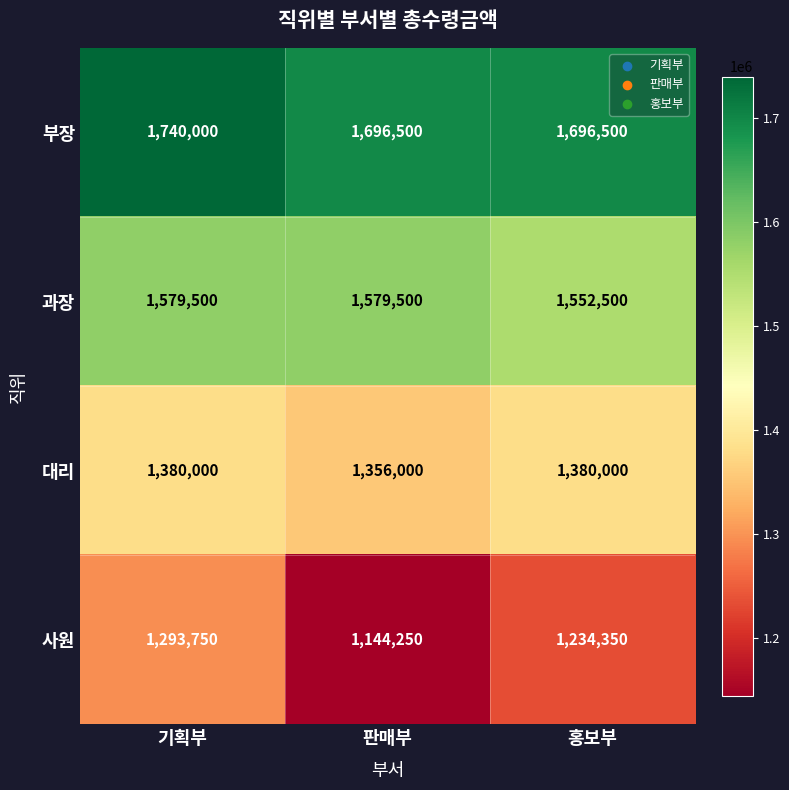

Which series has the largest total across all categories?

부장